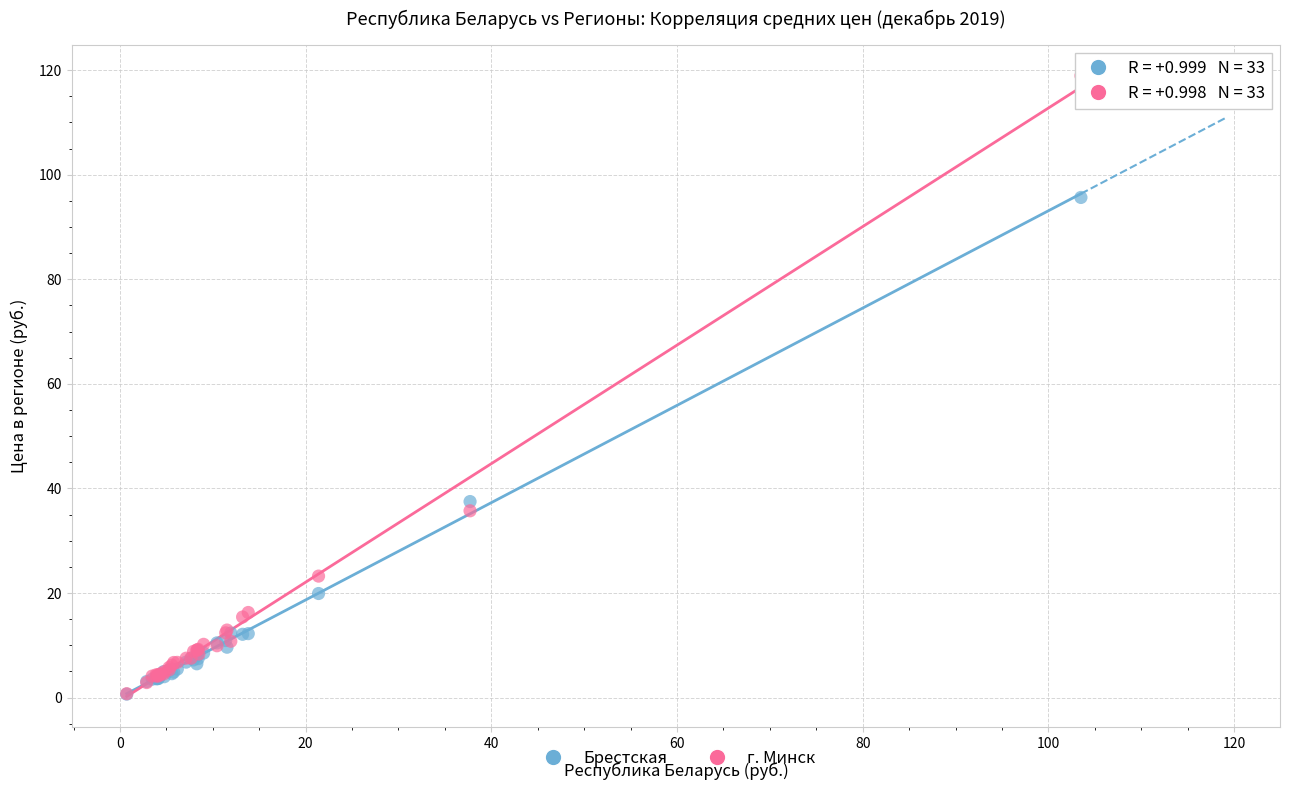

In the г. Минск series, what Y value is closest to 59?

35.7